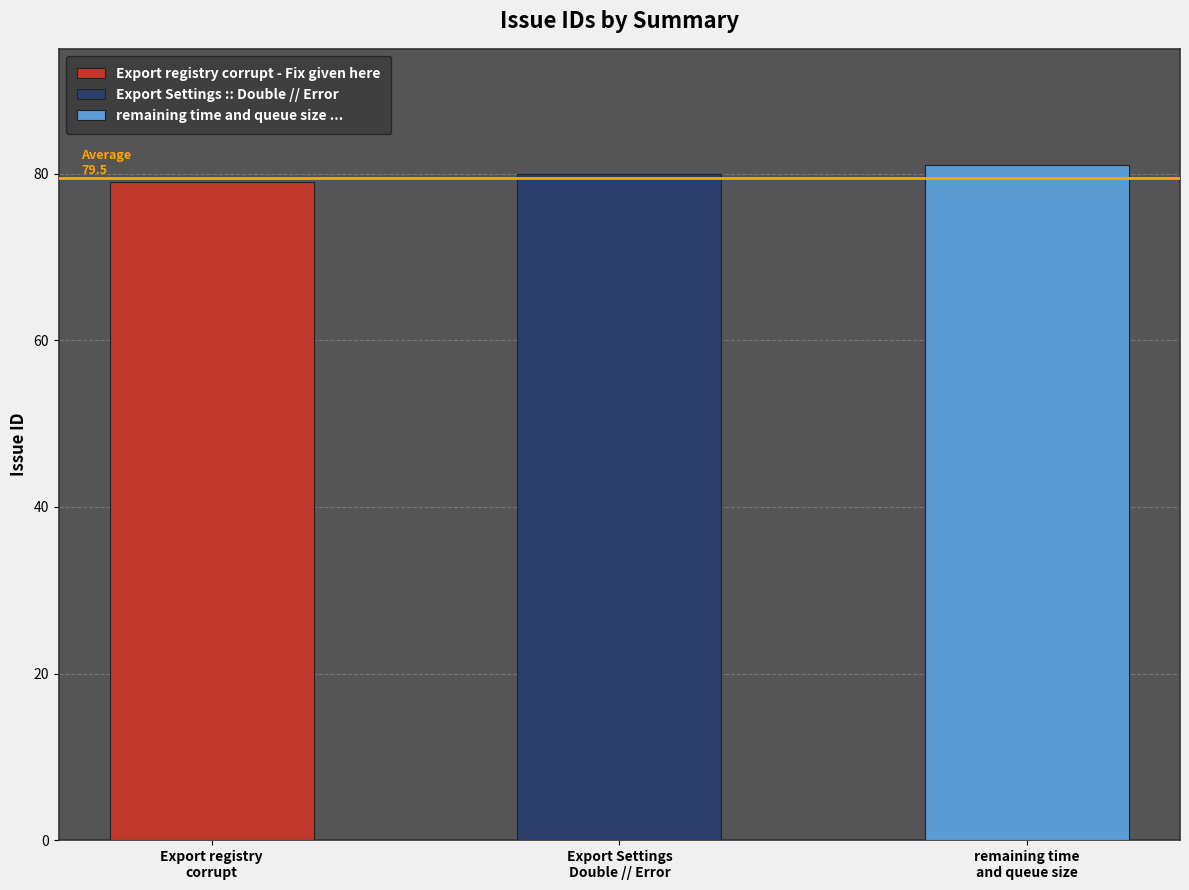

Are the bars grouped side by side (vs. stacked)?

No